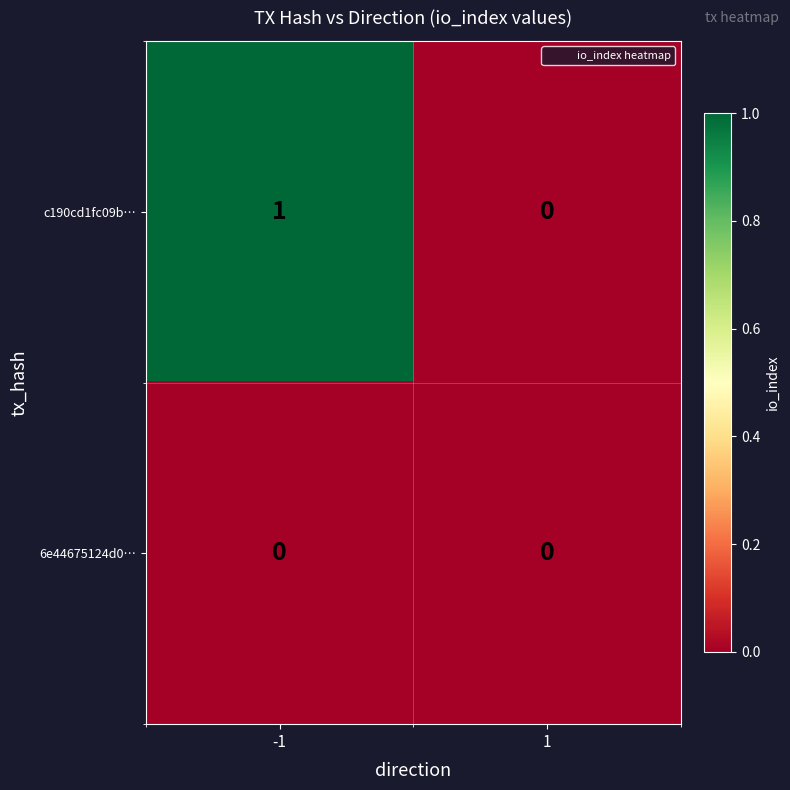

Rank the series by their average value, from lowest to highest.

6e44675124d0…, c190cd1fc09b…